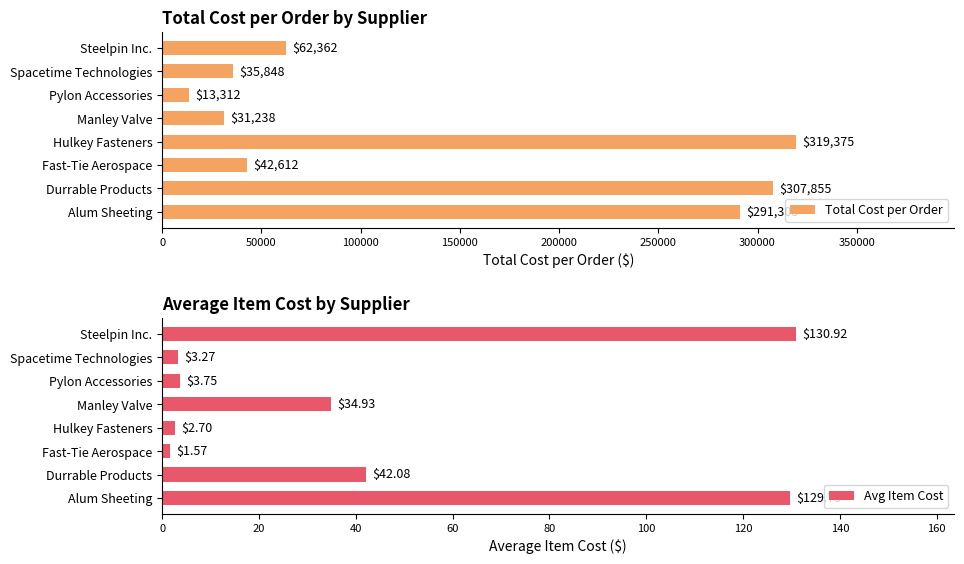

Which series has the largest total across all categories?

Total Cost per Order